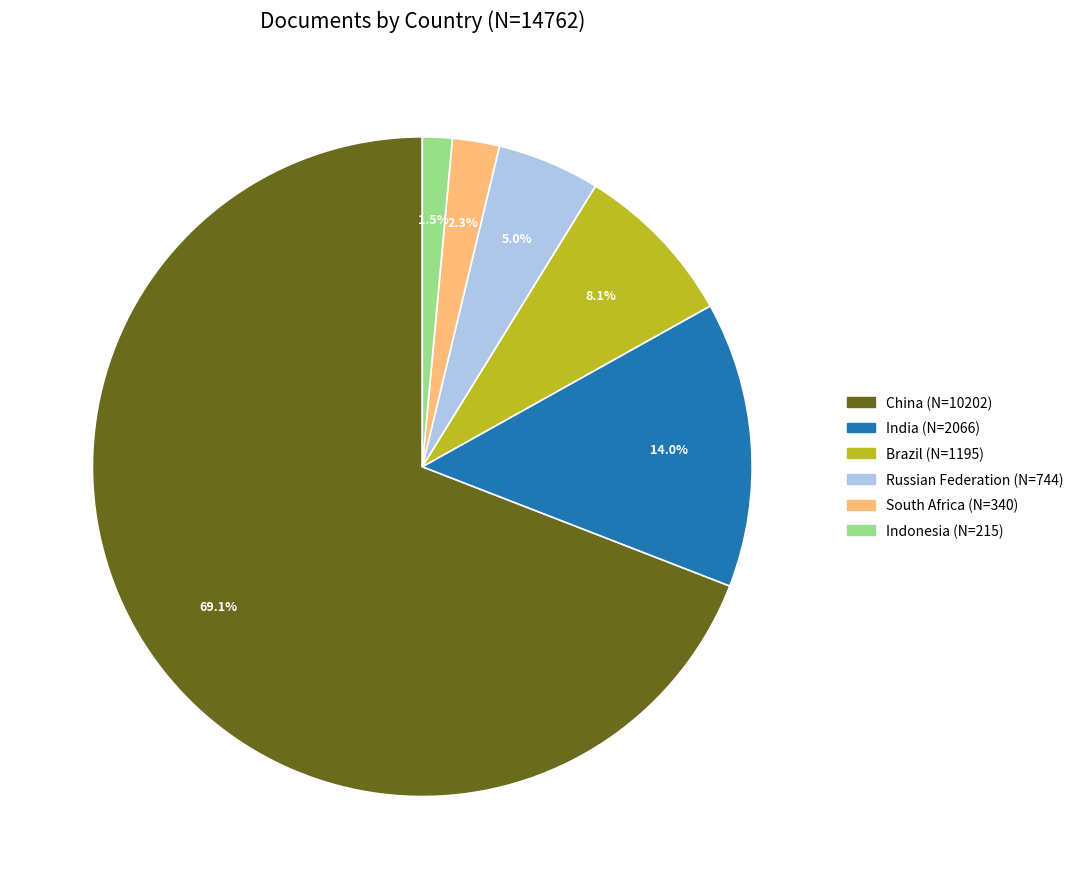

How many slices are in this pie chart?

6